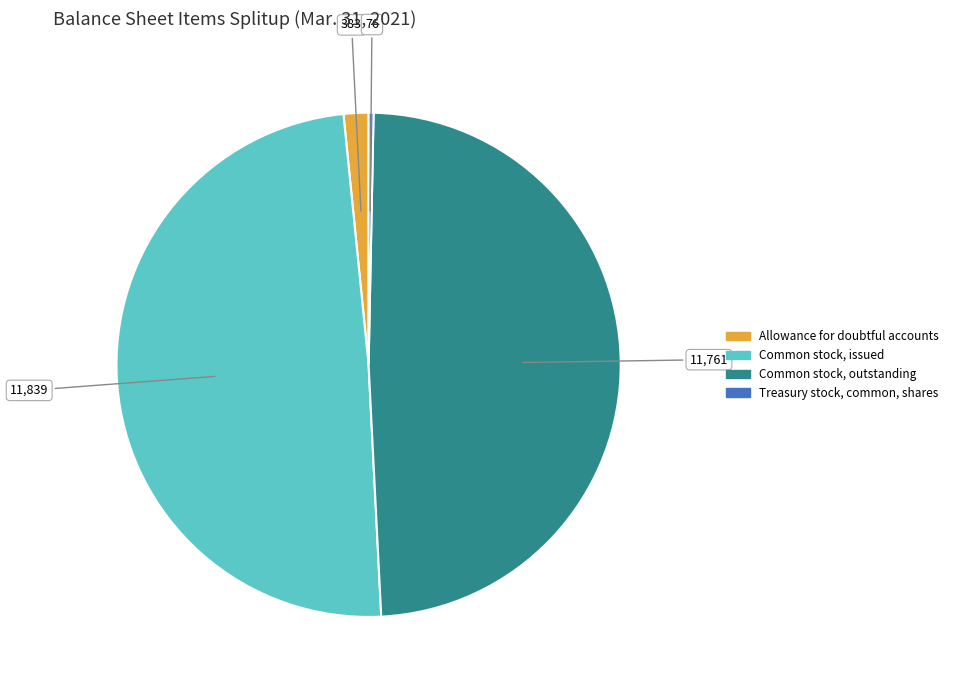

Does Treasury stock, common, shares account for over 50% of the chart?

No